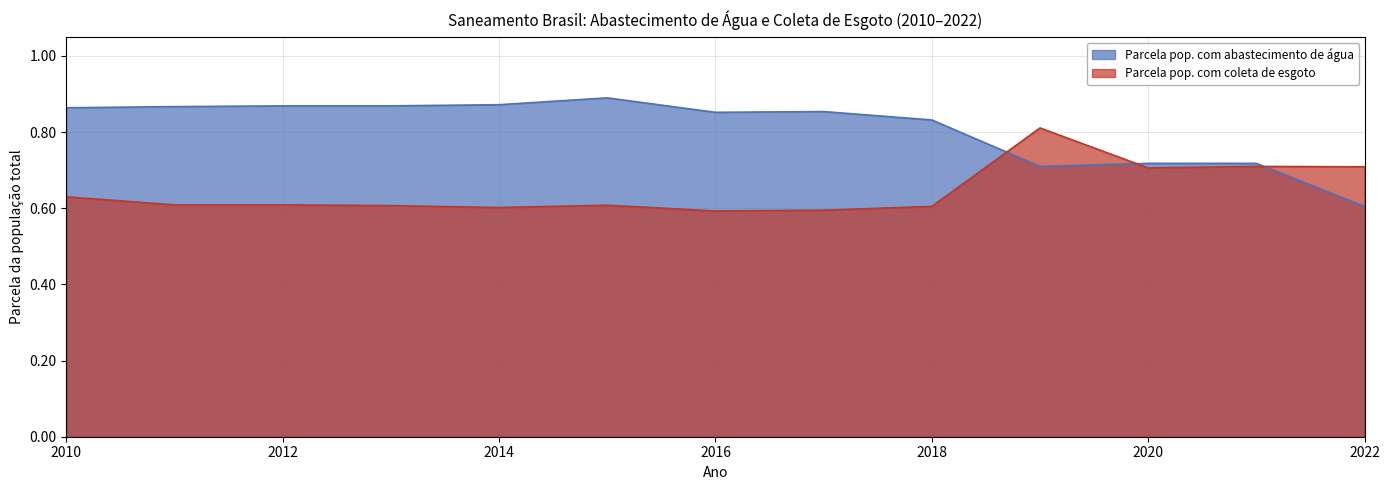

Which has a higher value, 2019 or 2015?

2015